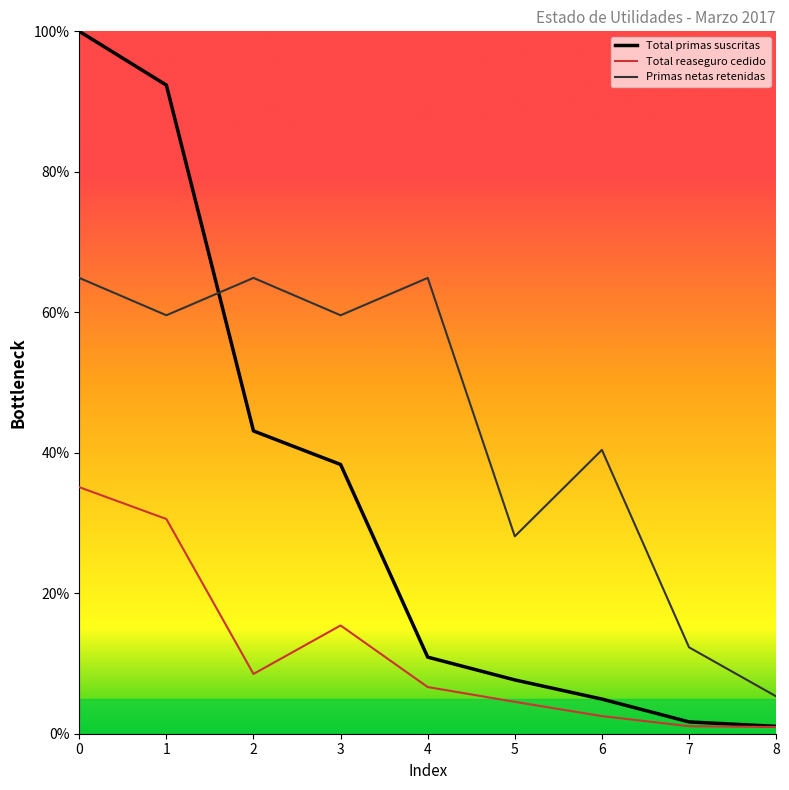

True or false: Primas netas retenidas and Total reaseguro cedido intersect in this chart.

False